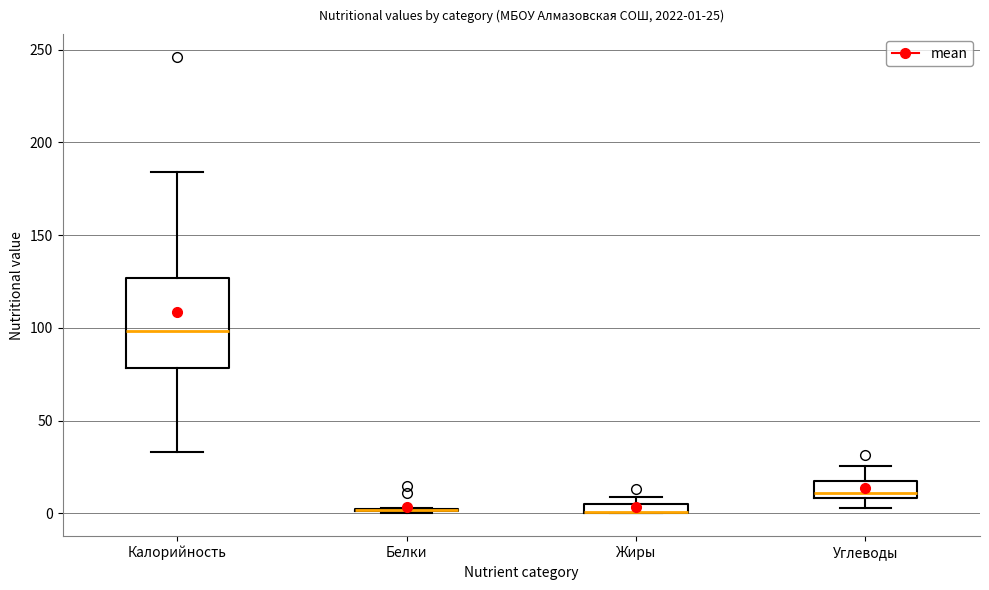

Which box is the tallest, from its lower edge to its upper edge?

Калорийность